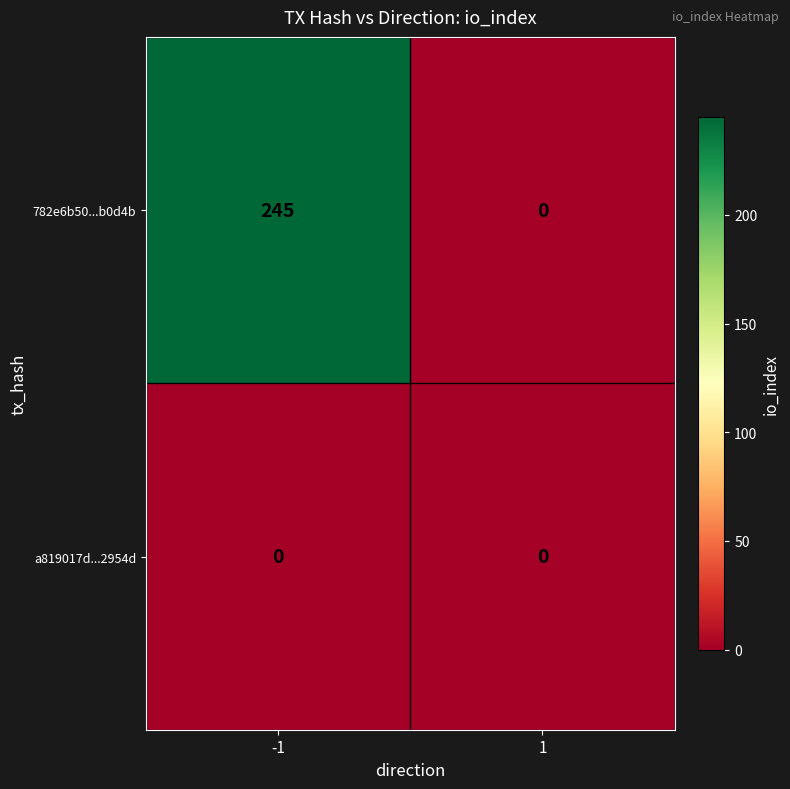

Reading right to left, extract all data points from this chart.

782e6b50...b0d4b: 0	245
a819017d...2954d: 0	0